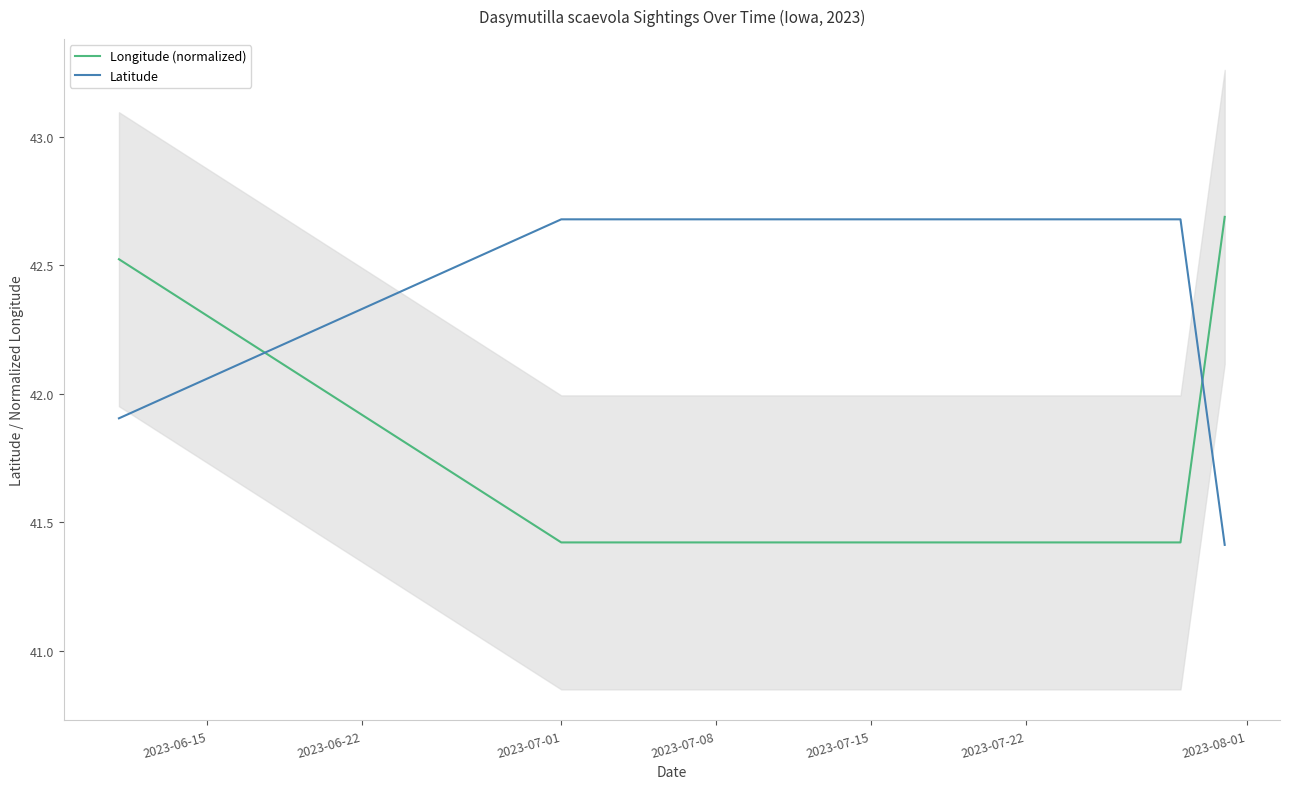

Which series has the largest range (max minus min)?

Longitude (normalized)